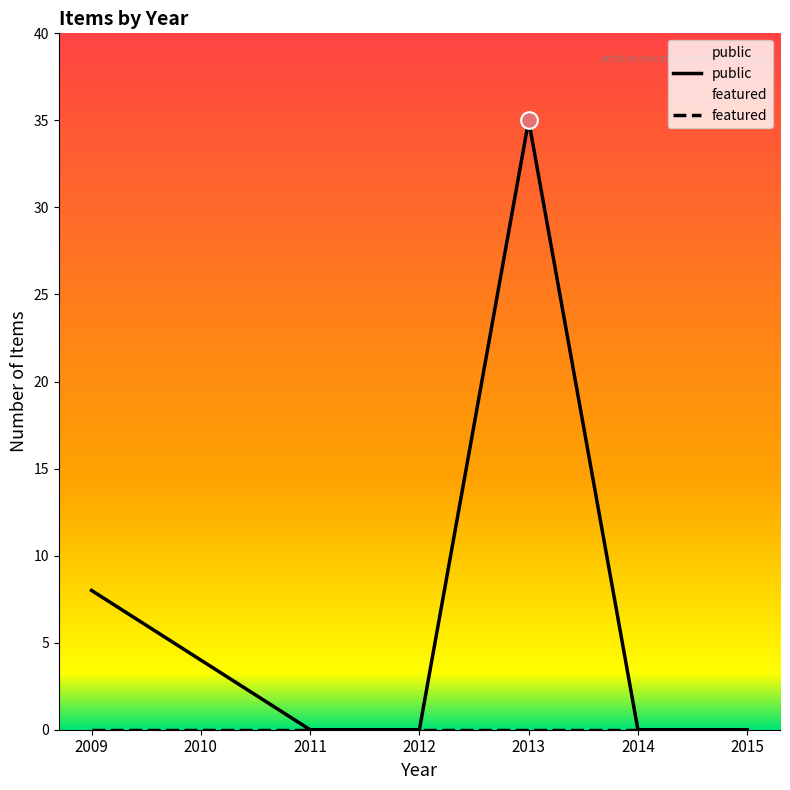

At which label is featured closest to 0?

2009